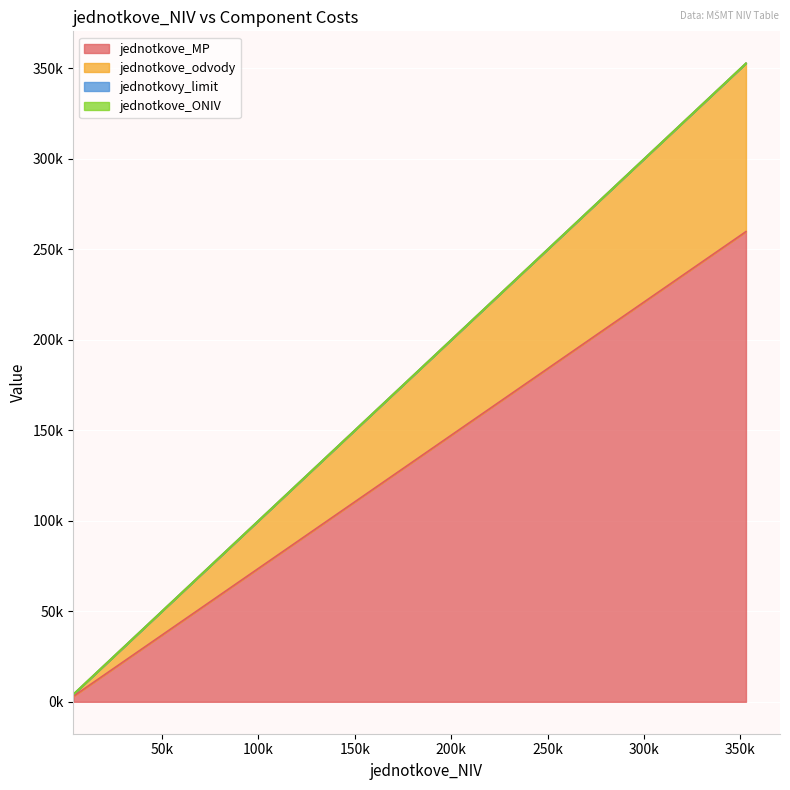

True or false: jednotkovy_limit and jednotkove_MP intersect in this chart.

False